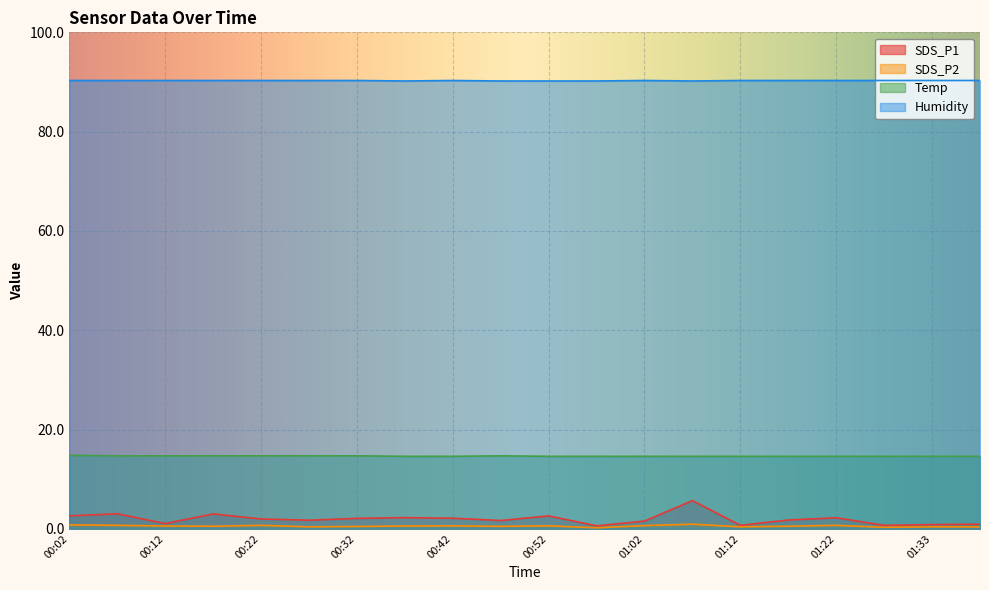

Reading left to right, list all the values displayed in this chart.

SDS_P1: 2.6	3.0	1.1	3.0	2.0	1.7	2.1	2.2	2.1	1.7	2.6	0.6	1.6	5.7	0.7	1.8	2.2	0.7	0.8	0.9
SDS_P2: 0.8	0.7	0.6	0.5	0.7	0.4	0.5	0.6	0.6	0.5	0.6	0.2	0.7	0.9	0.4	0.5	0.7	0.3	0.4	0.4
Temp: 14.8	14.7	14.7	14.7	14.7	14.7	14.7	14.6	14.6	14.7	14.6	14.6	14.6	14.6	14.6	14.6	14.6	14.6	14.6	14.6
Humidity: 90.3	90.3	90.3	90.3	90.3	90.3	90.3	90.2	90.3	90.2	90.2	90.2	90.3	90.2	90.3	90.3	90.3	90.3	90.3	90.3